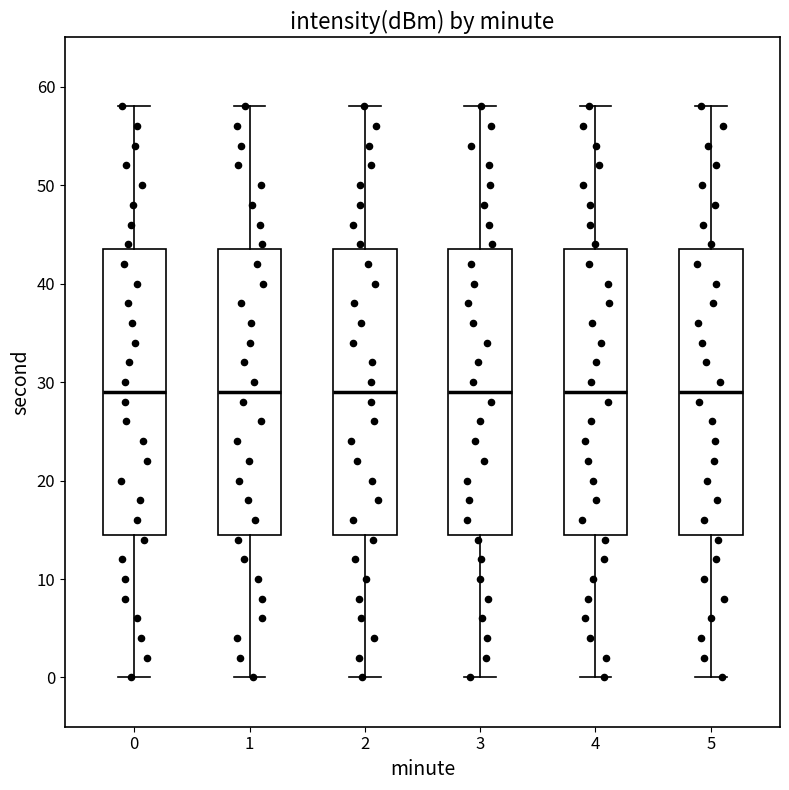

Reading left to right, read every box against the y-axis: the position of its median line, the range the box covers, and the ends of its whiskers. The values are not printed on the chart, so give them approximately, as read against the axis.

0: median 29, box 15 to 44, whiskers 0 to 58
1: median 29, box 15 to 44, whiskers 0 to 58
2: median 29, box 15 to 44, whiskers 0 to 58
3: median 29, box 15 to 44, whiskers 0 to 58
4: median 29, box 15 to 44, whiskers 0 to 58
5: median 29, box 15 to 44, whiskers 0 to 58